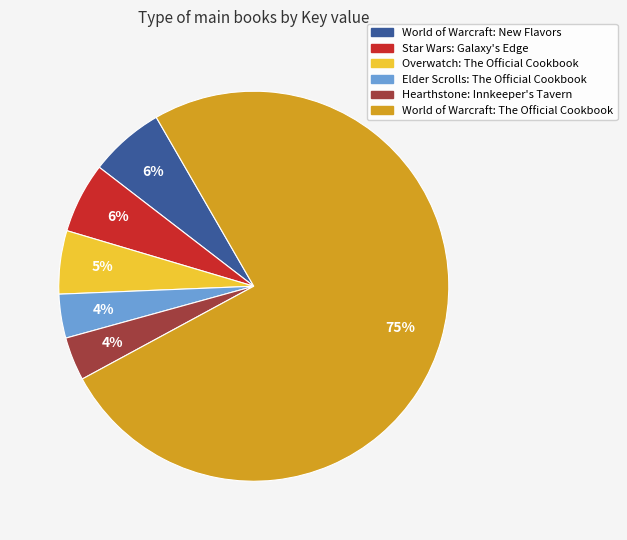

Which has a higher value, Hearthstone: Innkeeper's Tavern or Overwatch: The Official Cookbook?

Overwatch: The Official Cookbook